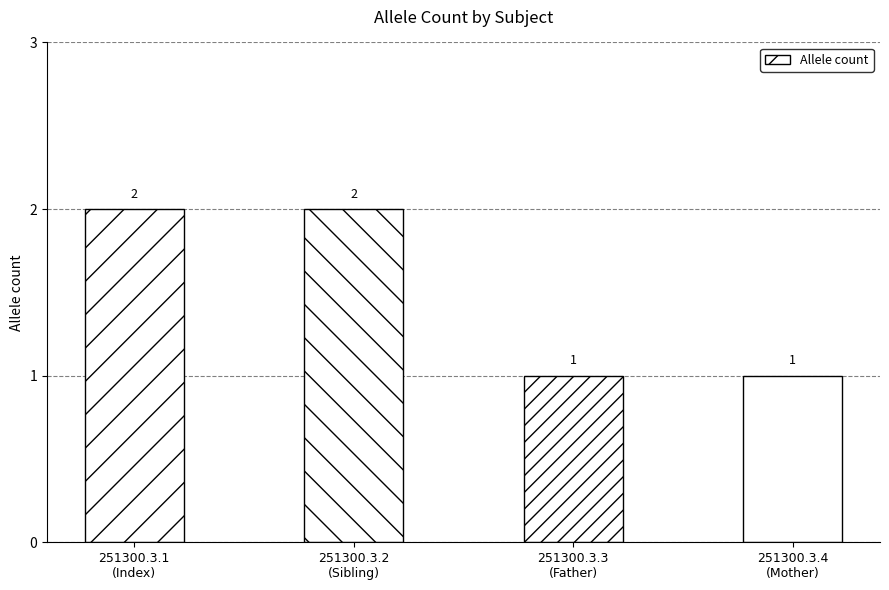

What is the smallest value displayed?

1